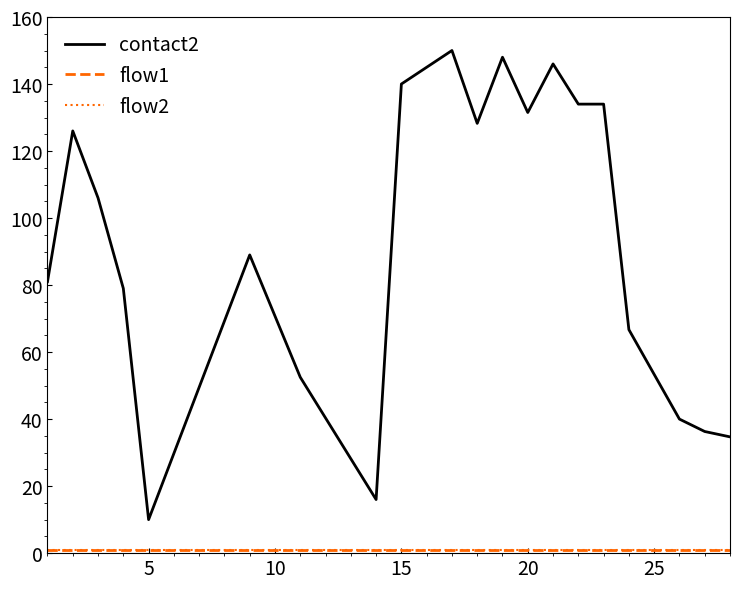

Does the chart display data point markers on the line(s)?

No